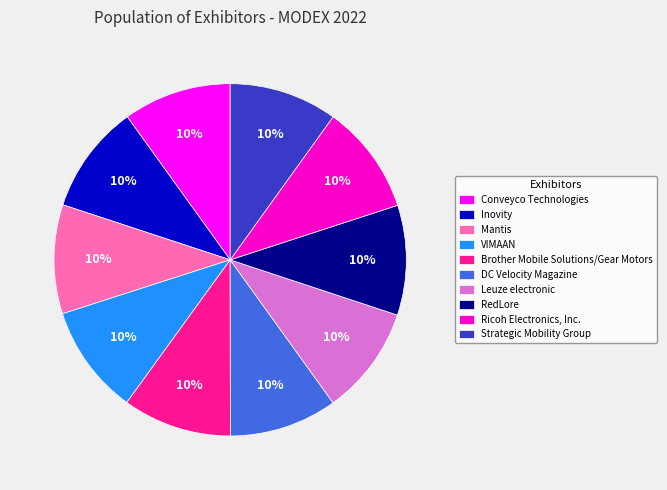

What percentage is the Leuze electronic slice, to the nearest percent?

10%